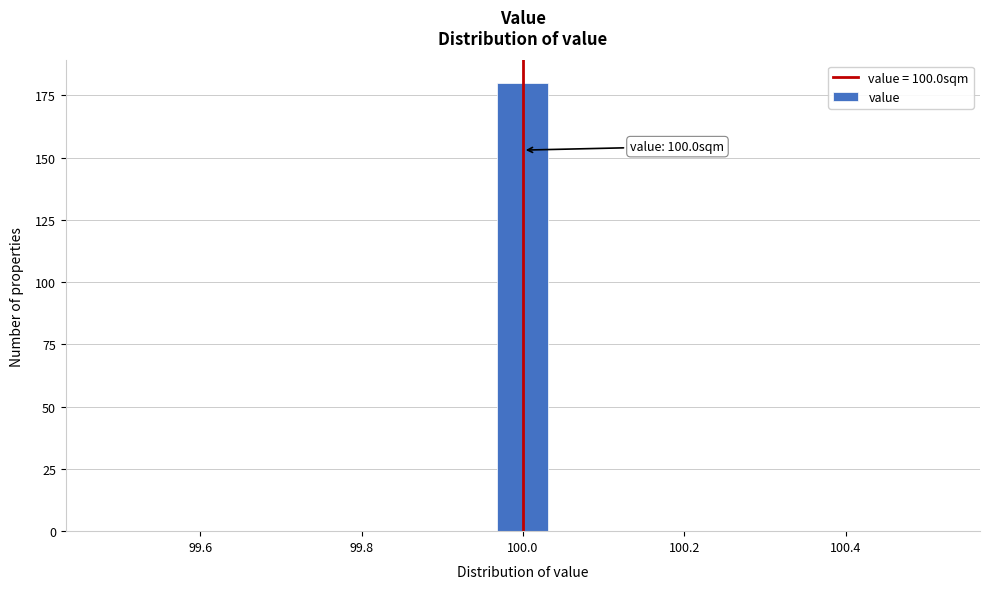

Read against the x-axis, roughly where is the centre of the tallest bar?

100.00